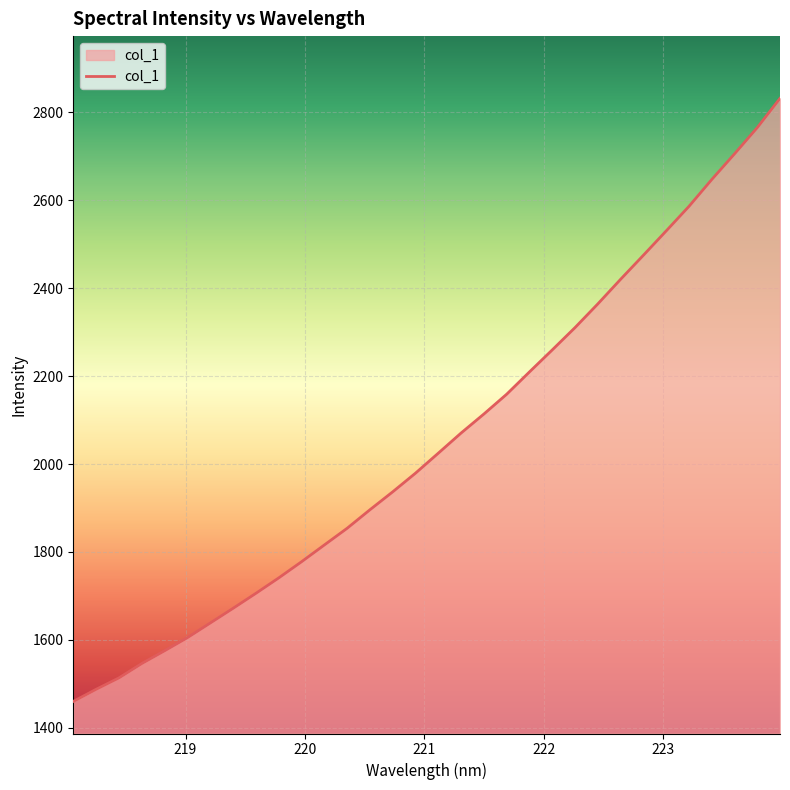

What is the difference between the maximum and minimum values?

1371.7